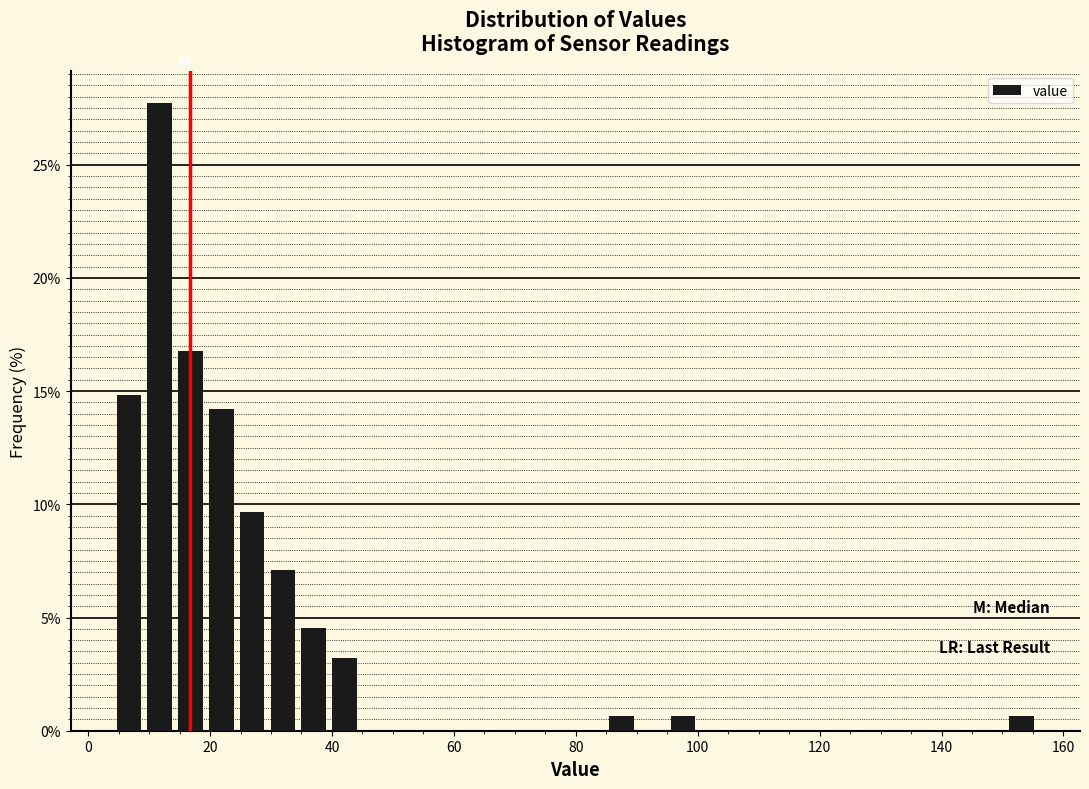

Read against the x-axis, roughly where is the centre of the tallest bar?

12